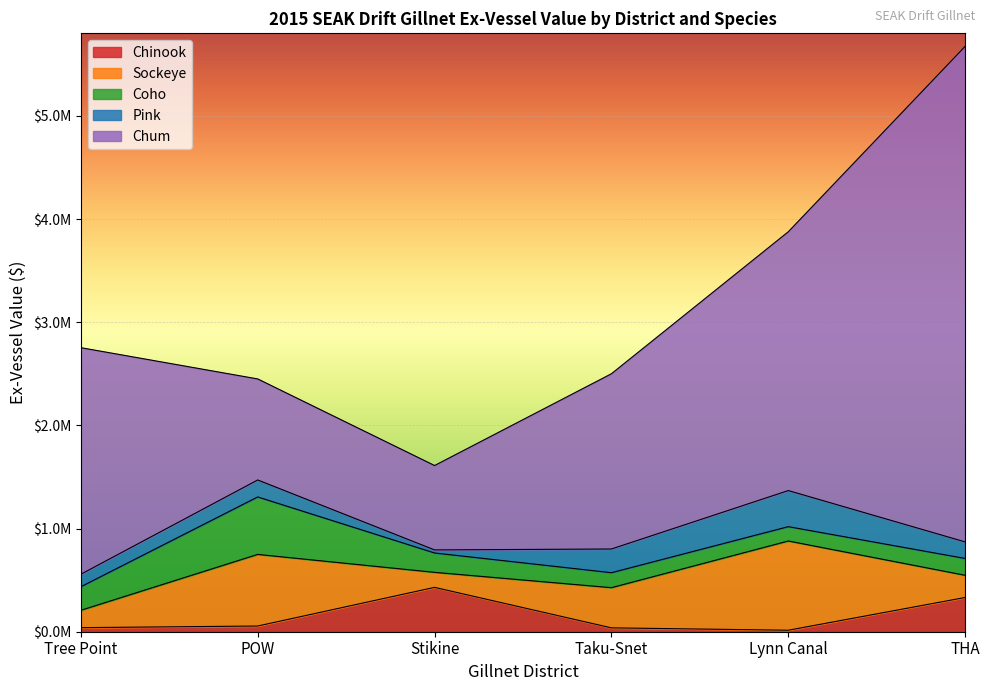

True or false: Chum has more than 1 points higher than both neighbors.

False